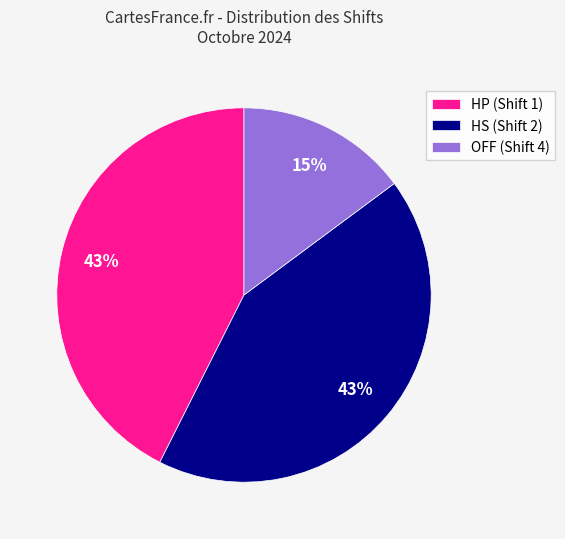

Which category has the smallest portion of the pie?

OFF (Shift 4)